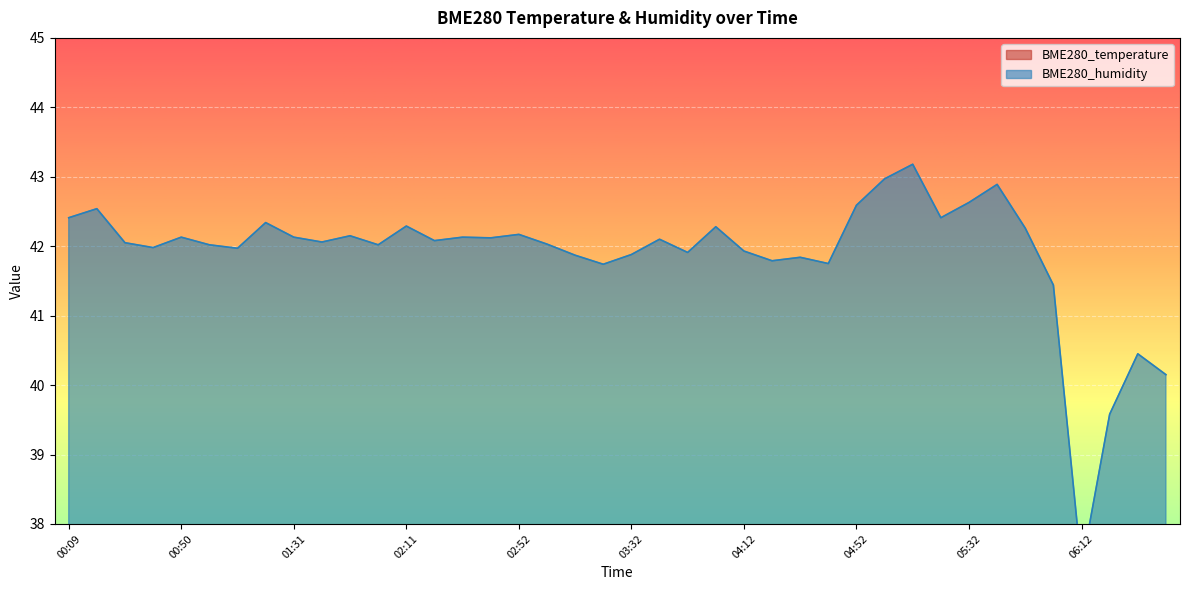

True or false: BME280_humidity and BME280_temperature intersect in this chart.

False